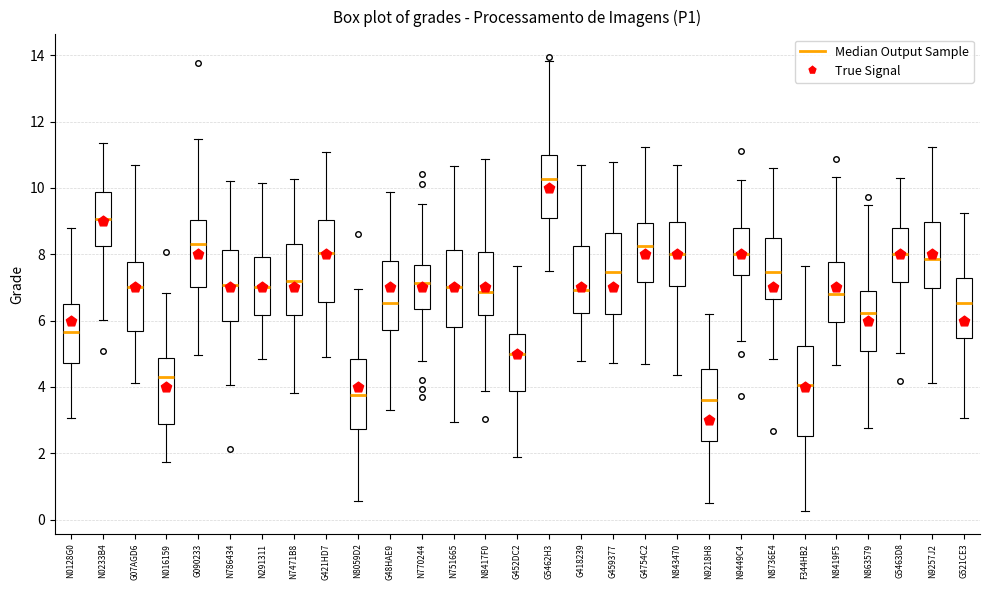

Comparing the boxes themselves (not the whiskers), which one is the tallest?

F344HB2